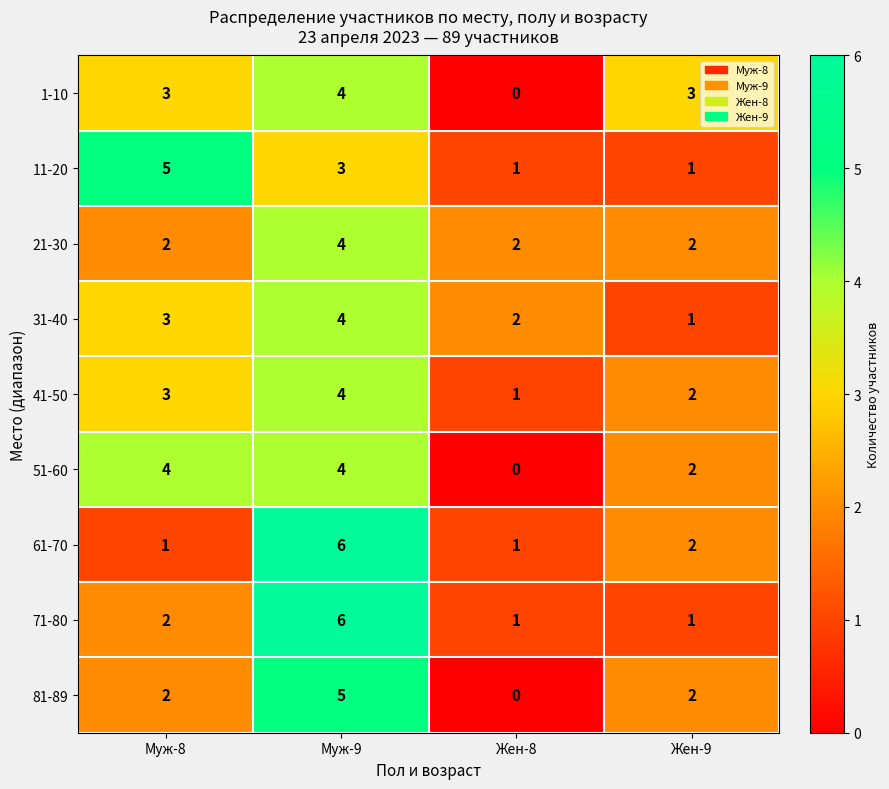

The value of 31-40 at Жен-8 is 3. True or false?

False